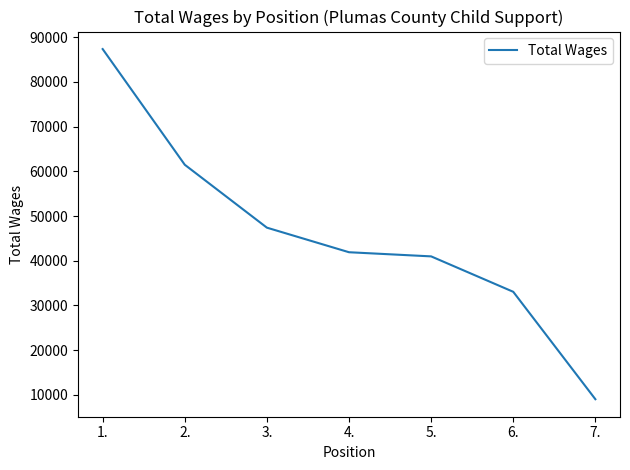

What is the sum of all values?

321173